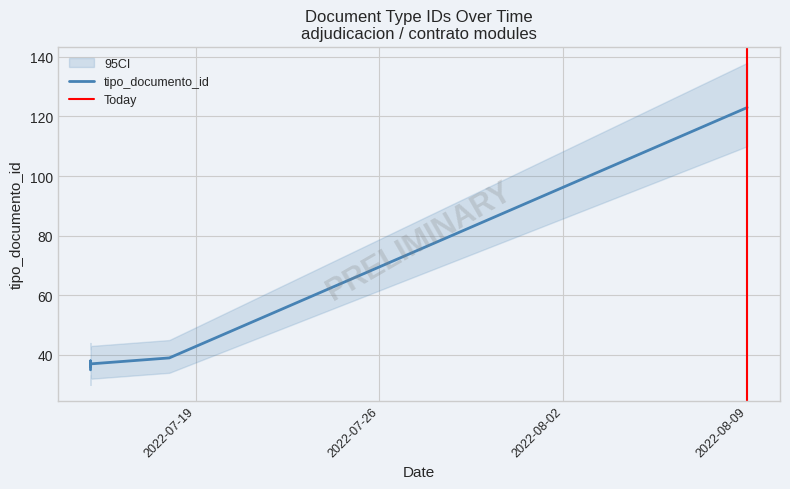

Rank the categories by value from lowest to highest.

2022-07-15, 2022-07-15, 2022-07-15, 2022-07-15, 2022-07-18, 2022-08-09